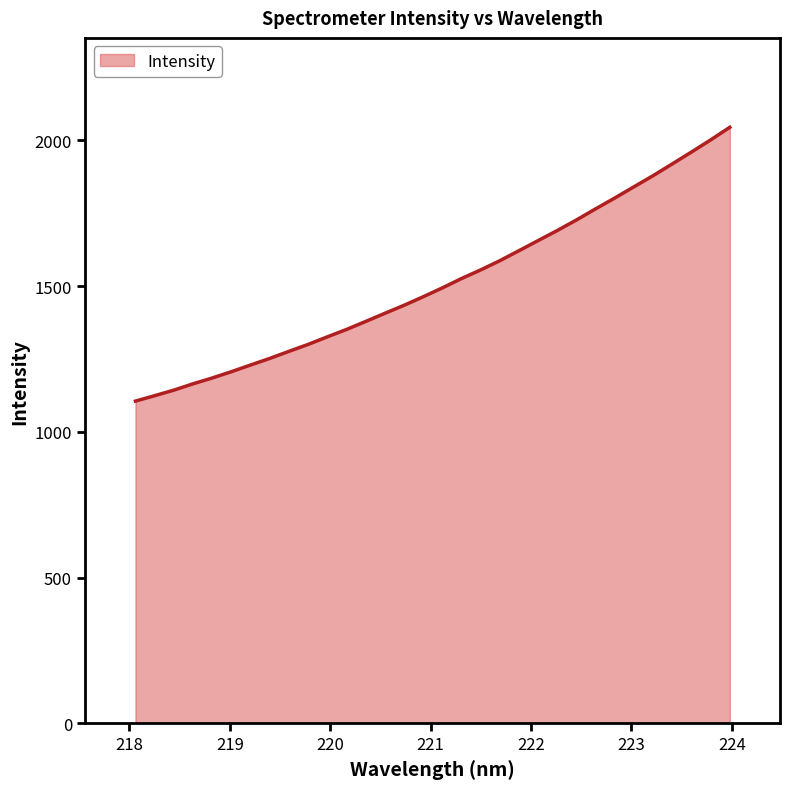

What is the smallest value displayed?

1105.5